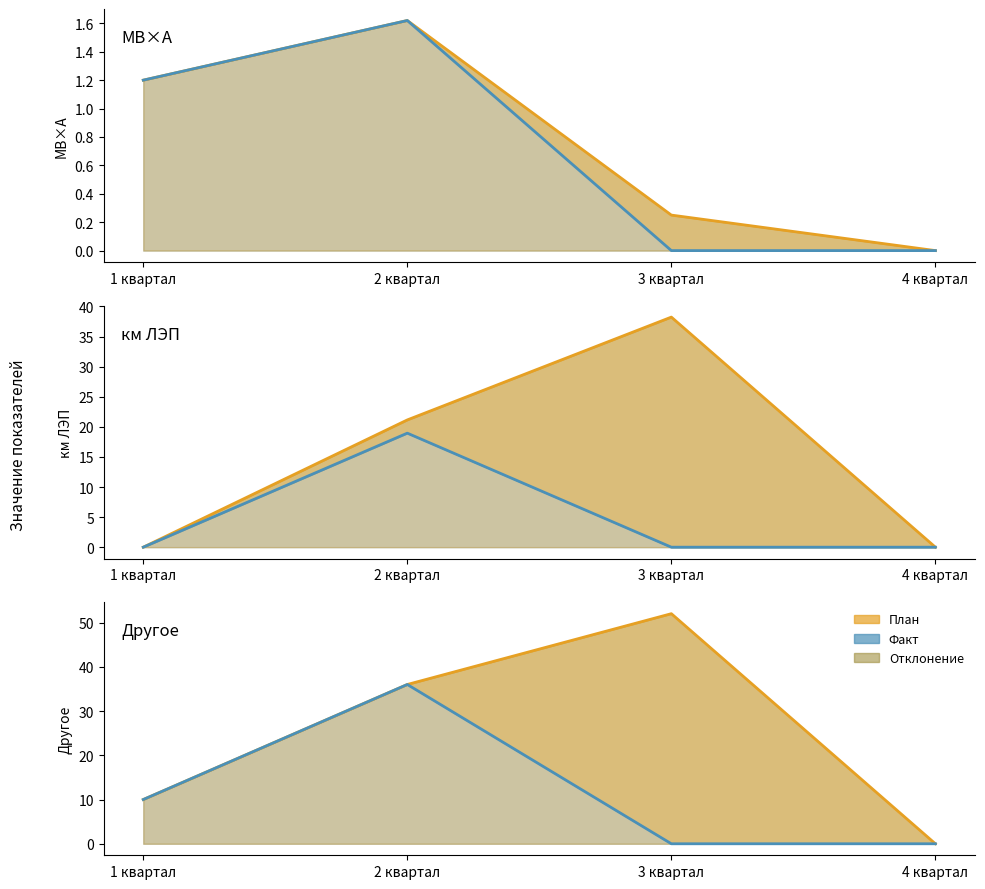

Does the chart have visible grid lines?

No